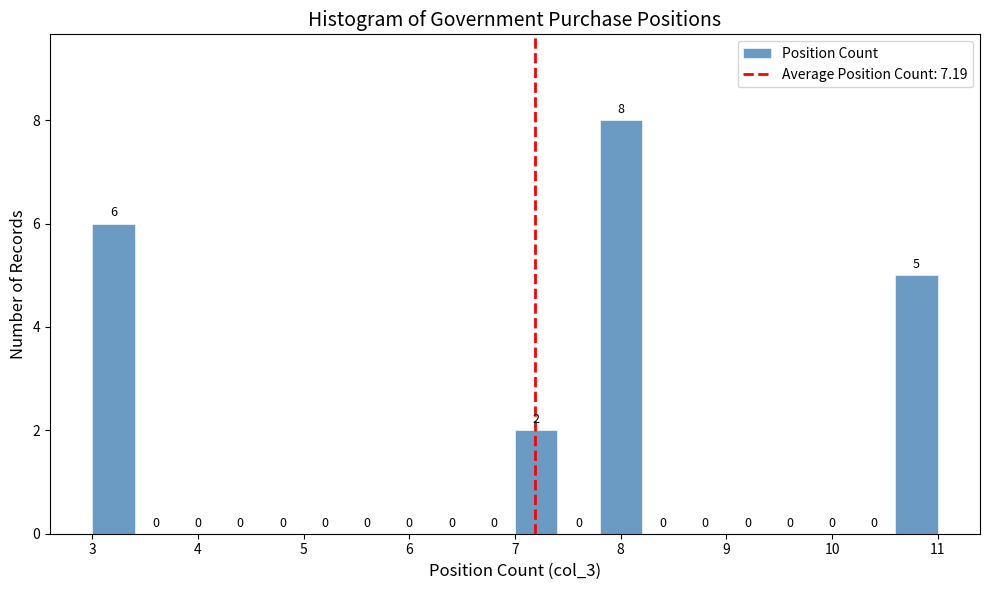

Over which range of the x-axis is the bar tallest?

7.8 to 8.2